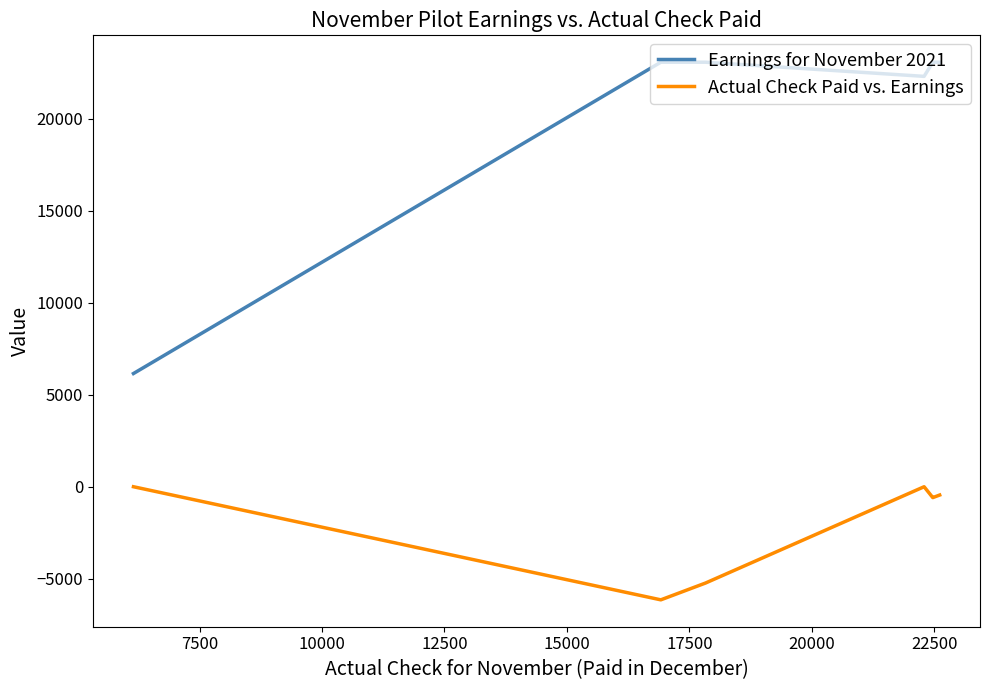

List the series in order of their overall mean, lowest first.

Actual Check Paid vs. Earnings, Earnings for November 2021